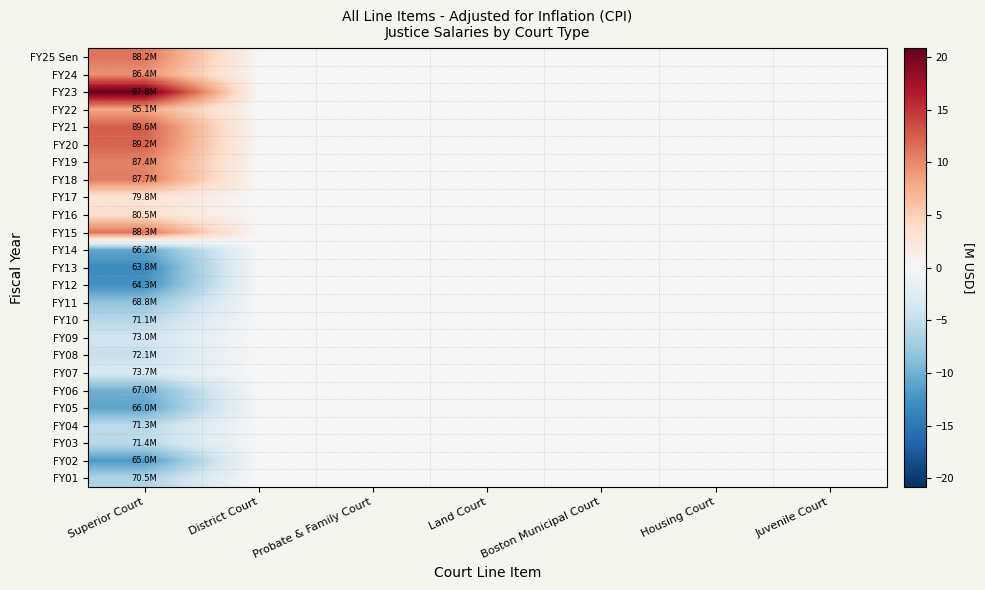

At which category is the sum across all series the highest?

Superior Court